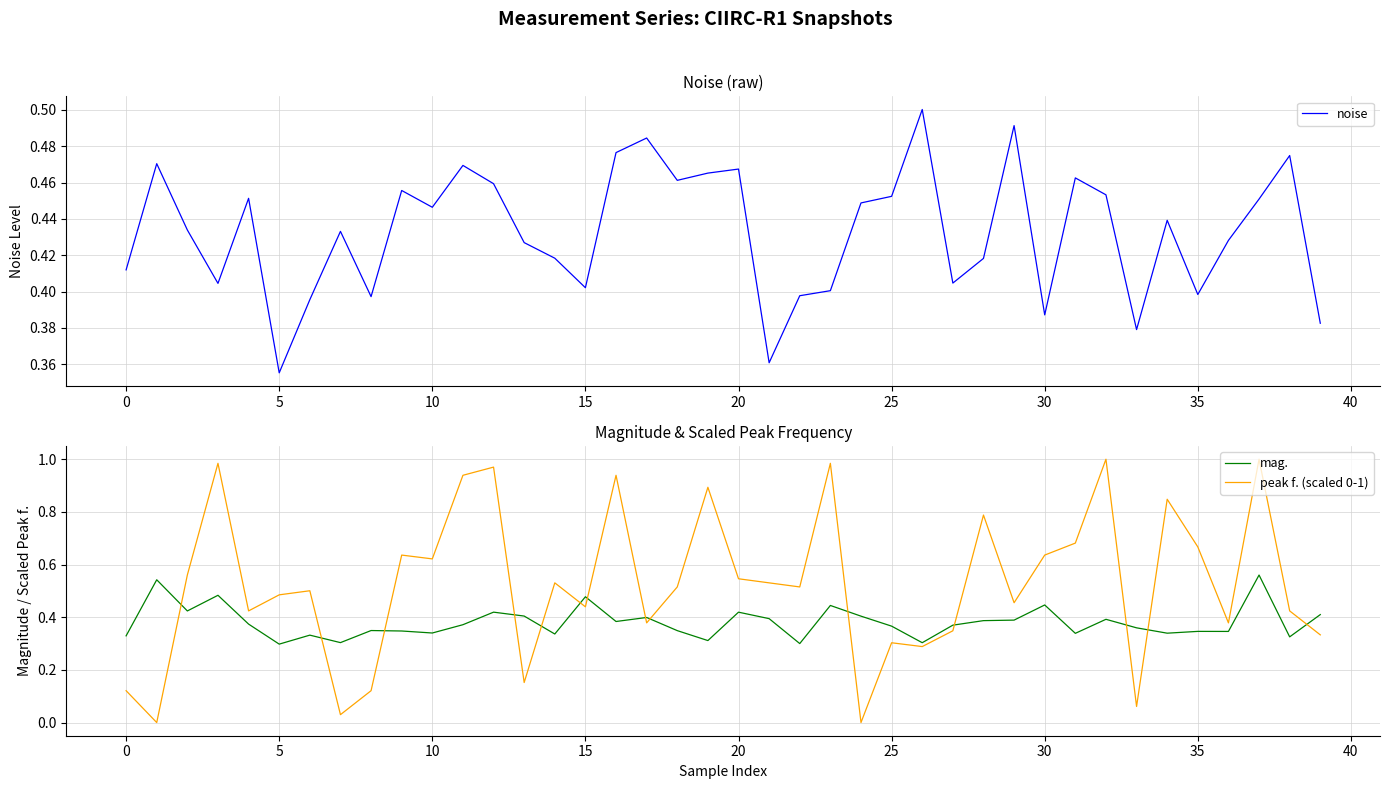

What is the label of the 32nd point from the left?

31